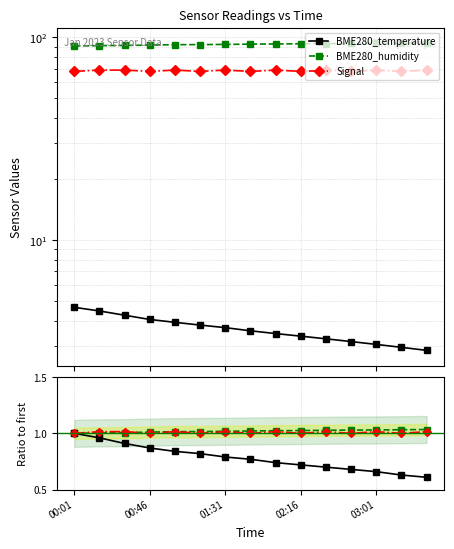

At which category is the sum across all series the highest?

00:01